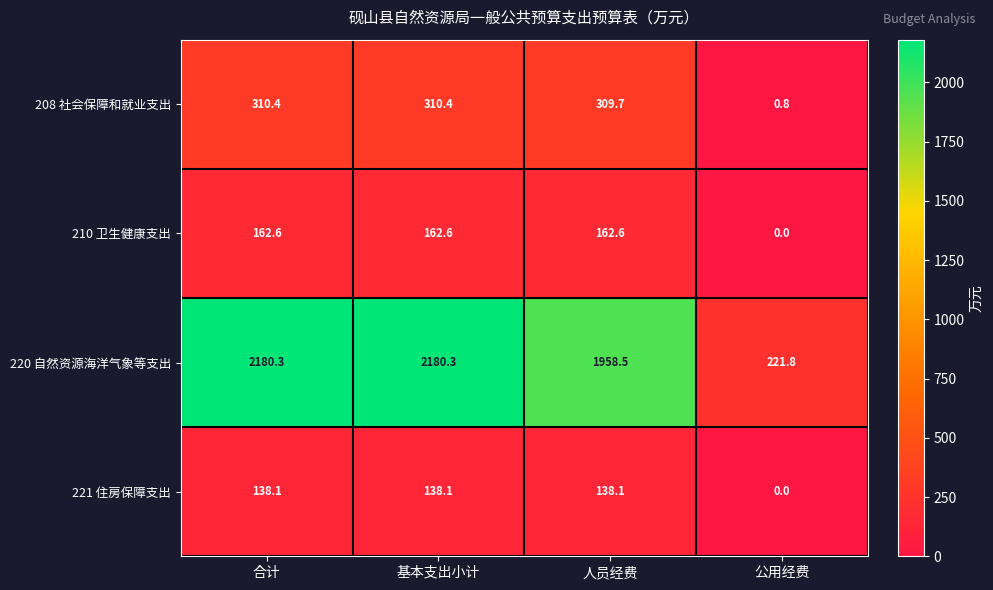

List the series in order of their peak value, lowest first.

221 住房保障支出, 210 卫生健康支出, 208 社会保障和就业支出, 220 自然资源海洋气象等支出